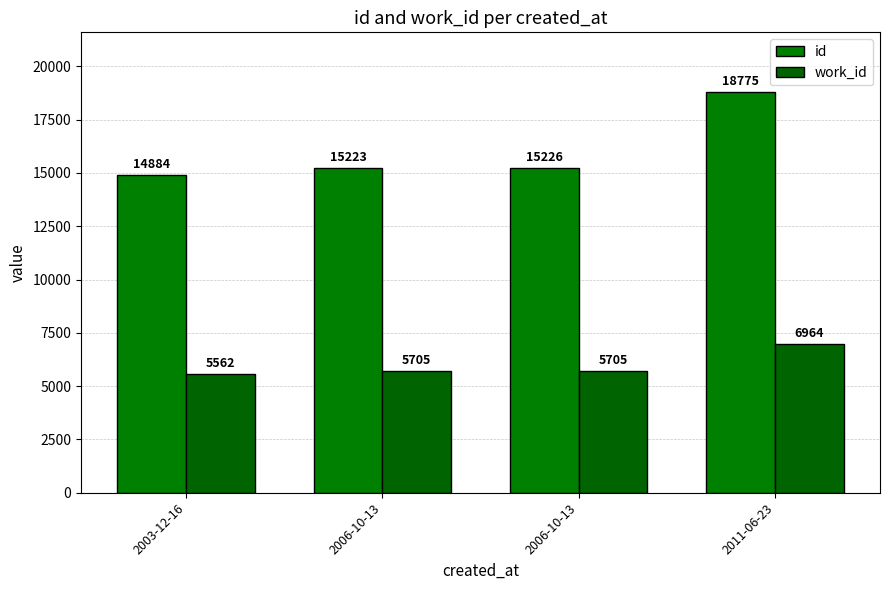

What is the label of the 3rd bar from the right?

2006-10-13